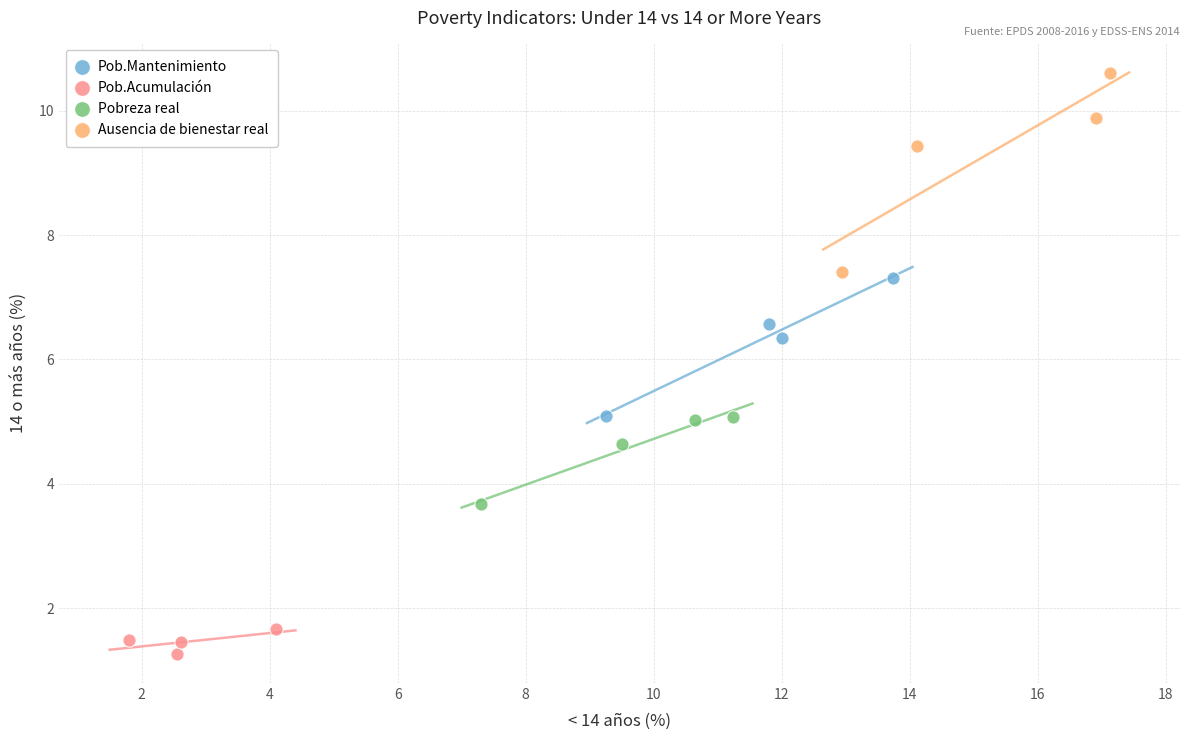

Which series contains the highest Y value?

Ausencia de bienestar real